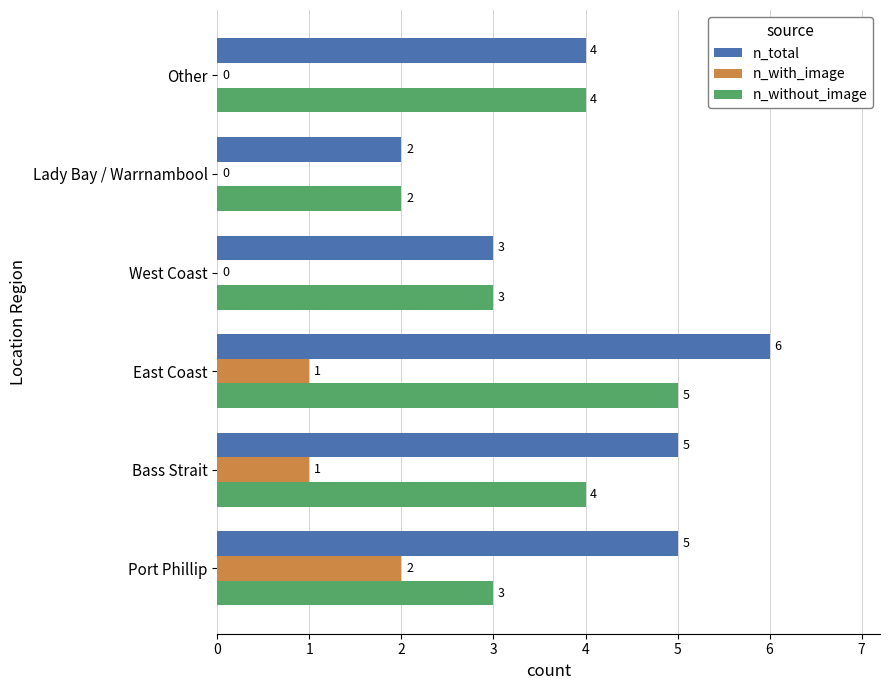

Which category has the highest value across all series?

East Coast